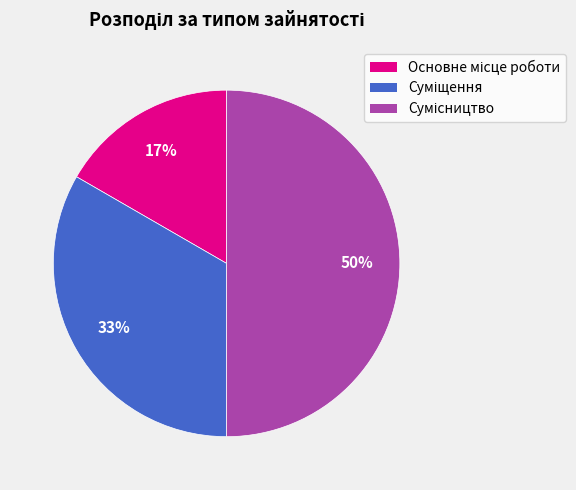

To the nearest percent, what is the average slice percentage?

33%